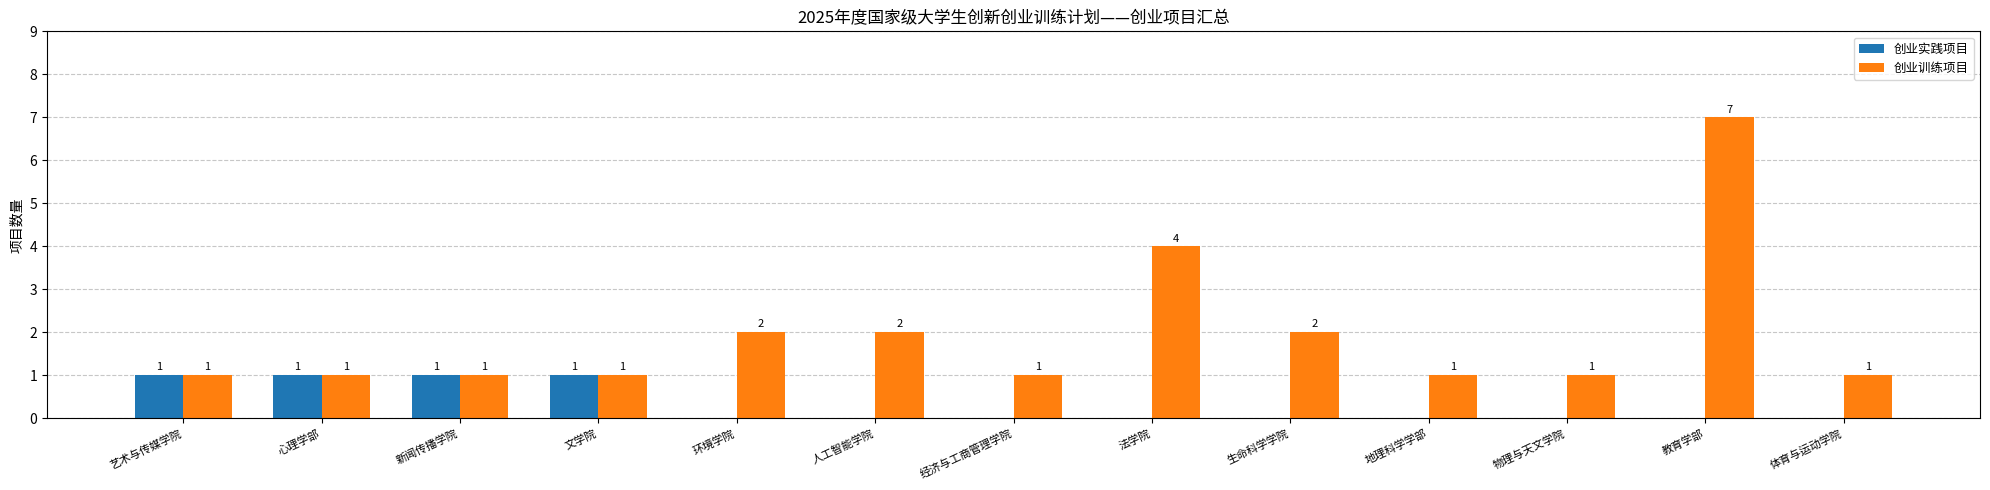

What is the highest value of the 创业实践项目 series?

1